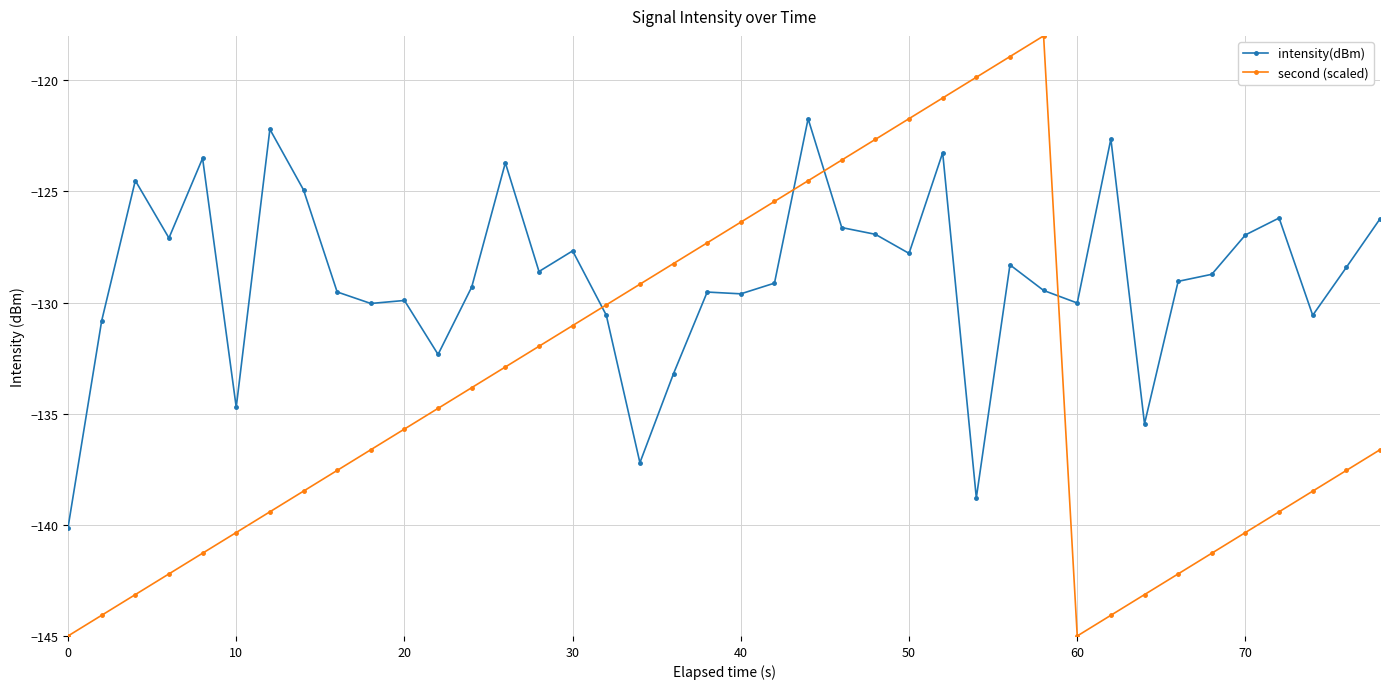

Does the chart have visible grid lines?

Yes